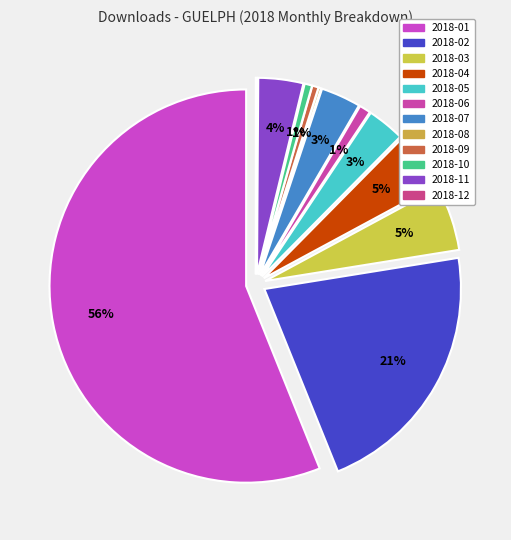

How many slices are in this pie chart?

12